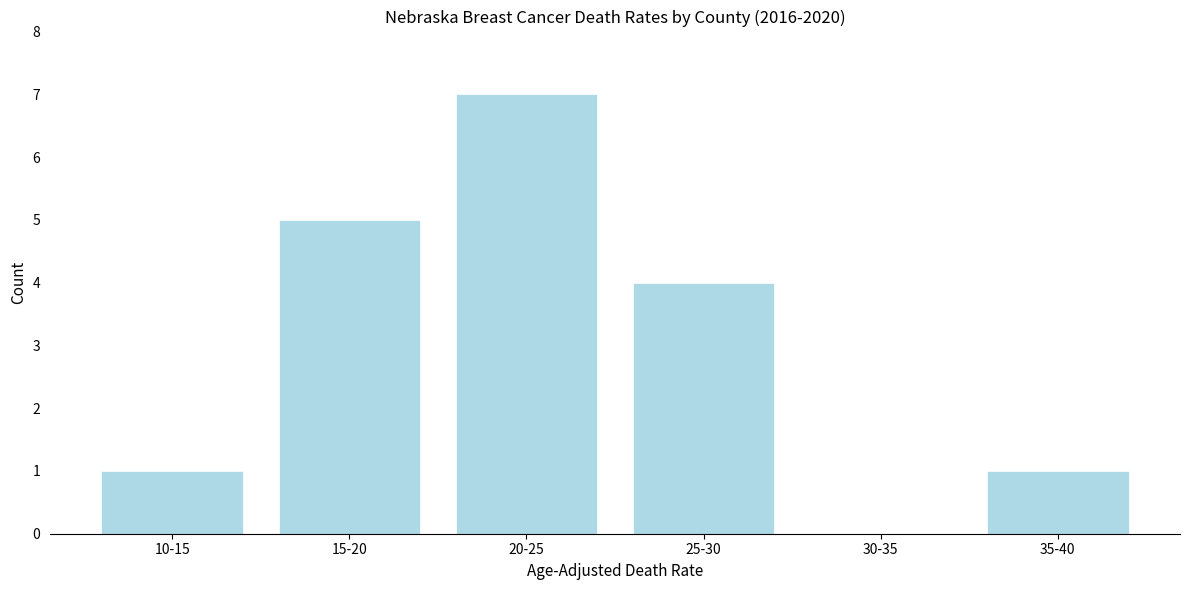

Reading left to right, transcribe all the data shown in this chart.

10-15=1	15-20=5	20-25=7	25-30=4	30-35=0	35-40=1